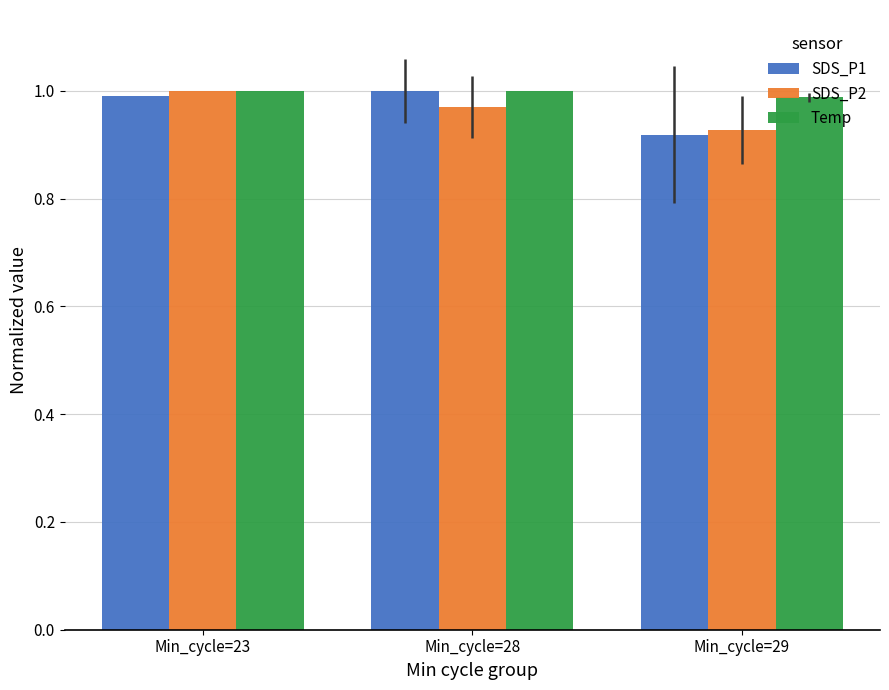

Is it true that SDS_P2 equals 1.3 at Min_cycle=29?

False